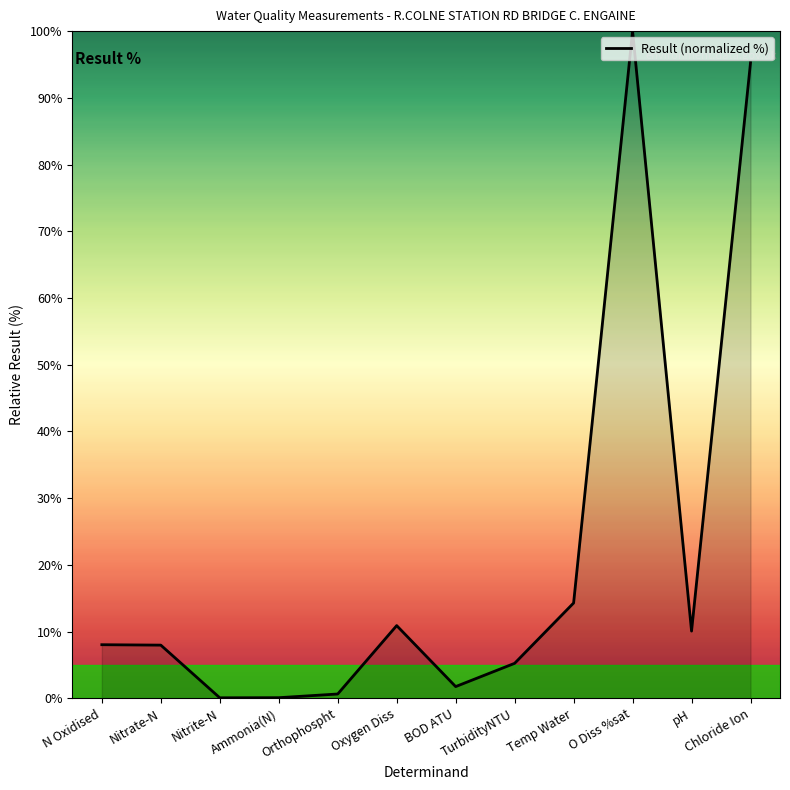

Between Chloride Ion and Orthophospht, which is larger?

Chloride Ion